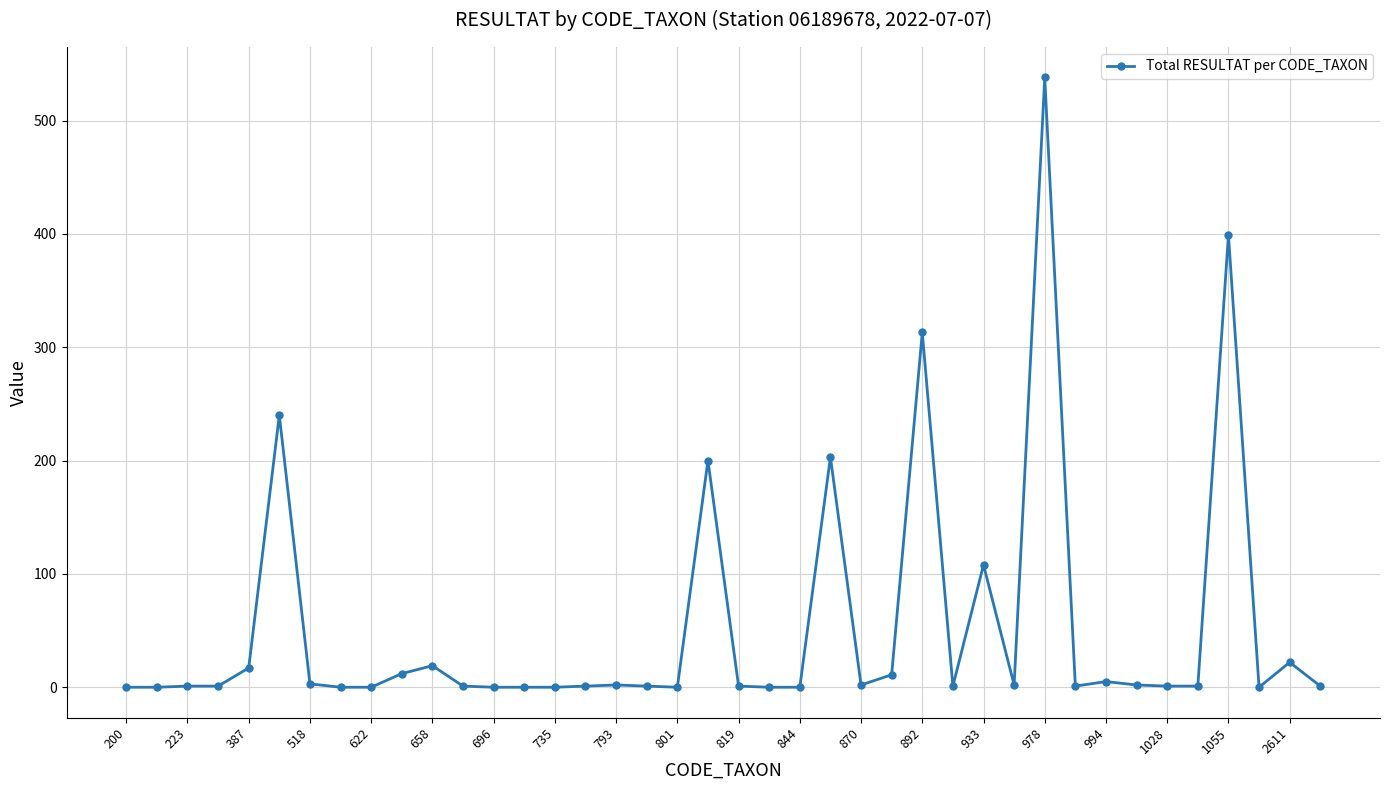

What is the maximum value shown in the chart?

538